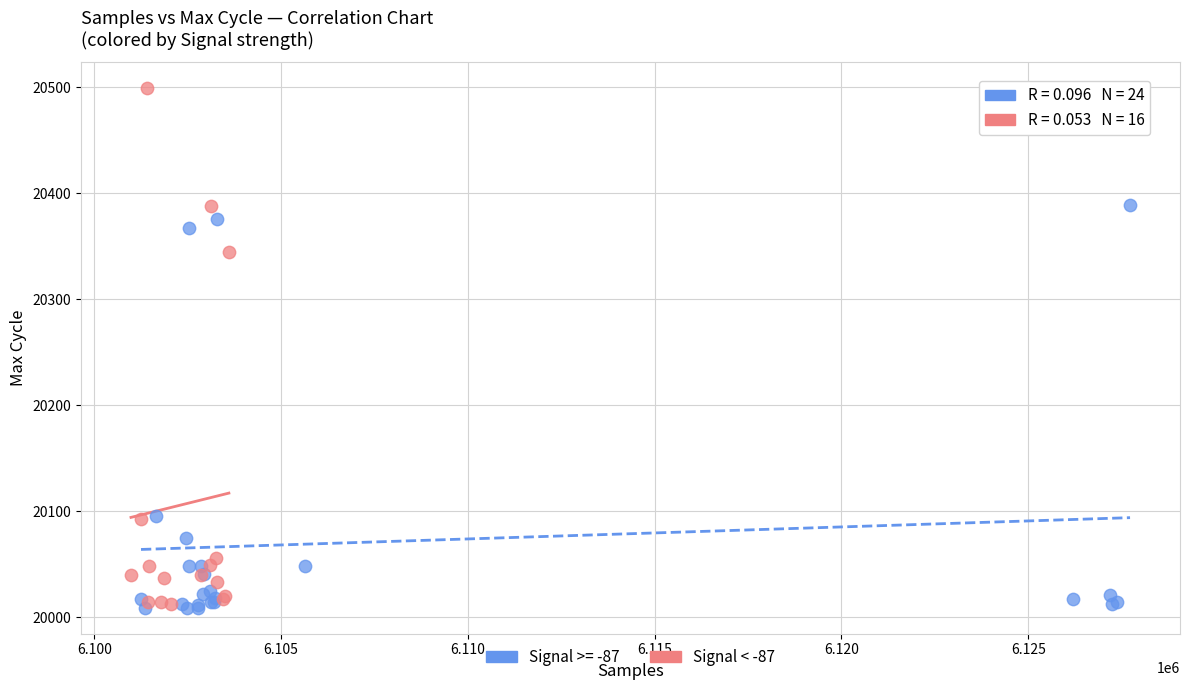

Which series contains the highest Y value?

Signal < -87